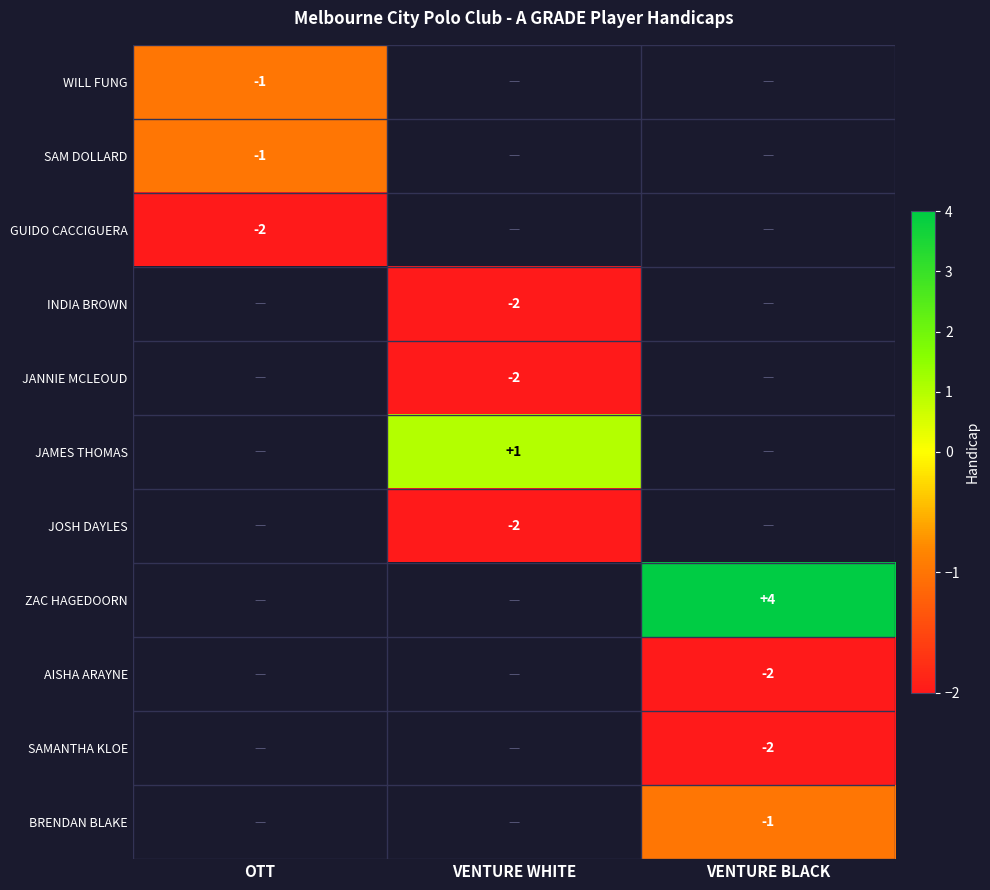

The SAMANTHA KLOE series shows -1 at VENTURE BLACK. True or false?

False